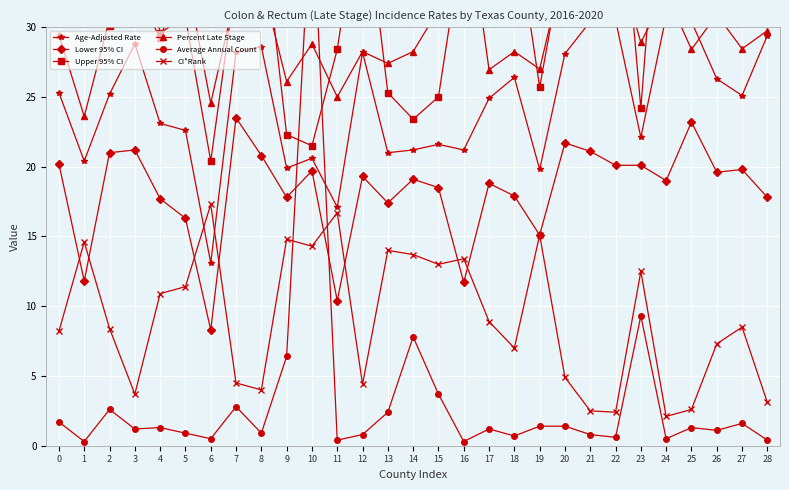

Between 3 and 14, which series saw the biggest shift?

Upper 95% CI